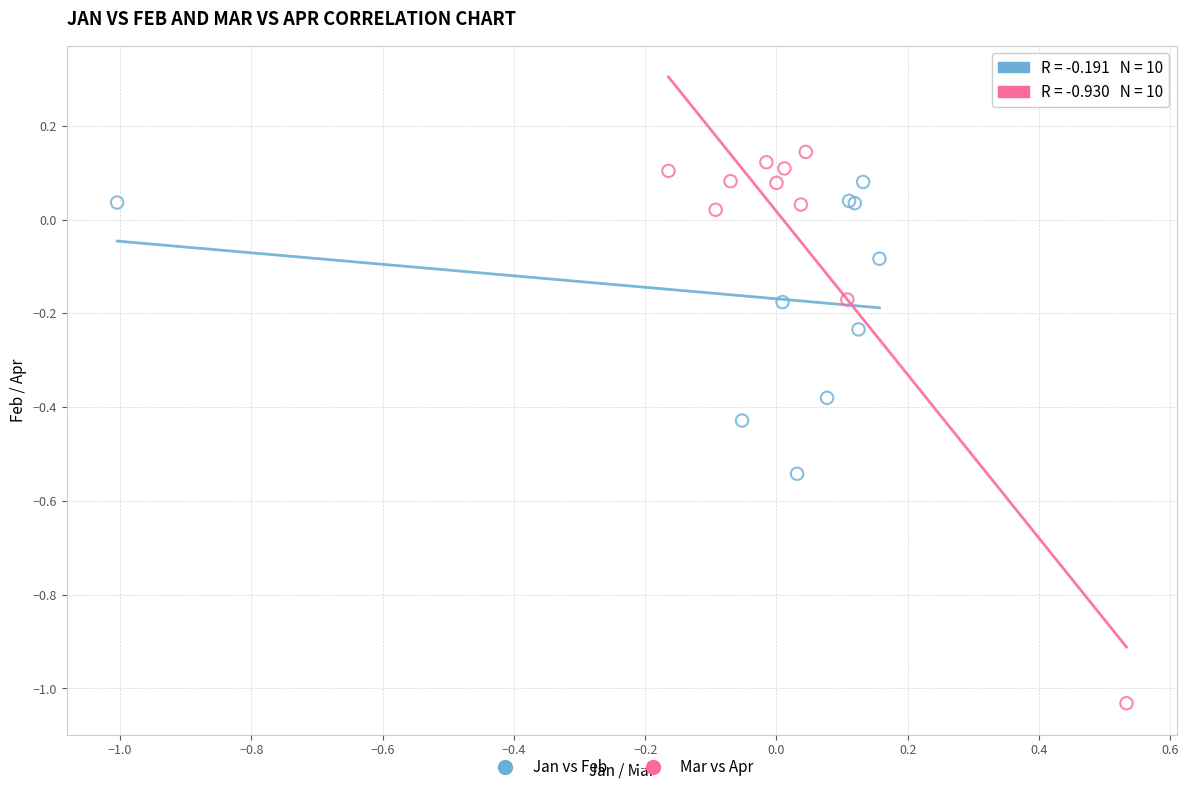

What are all the series names shown in the legend?

Jan vs Feb, Mar vs Apr